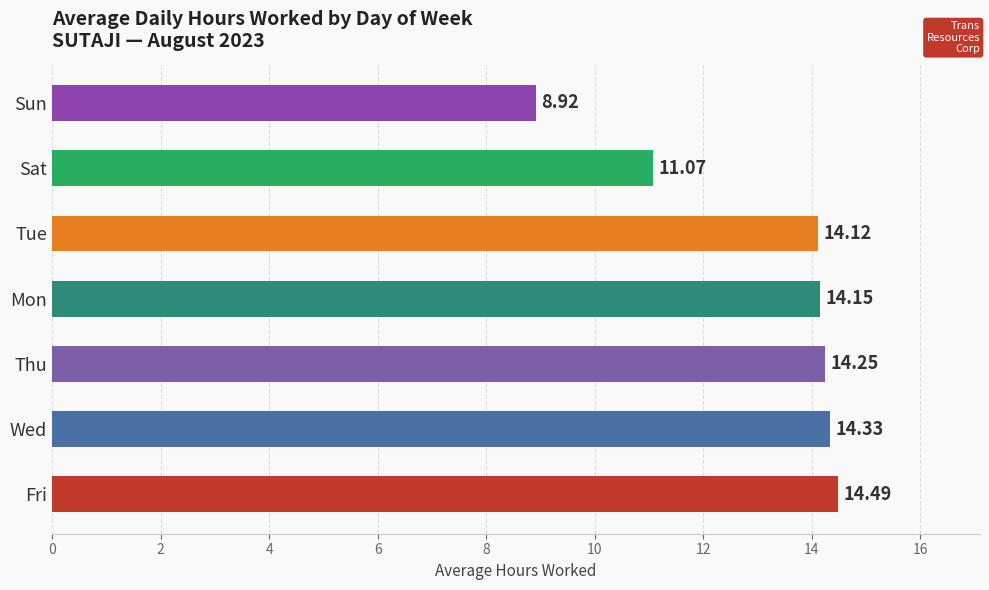

What is the sum of the values at Tue and Fri?

28.6